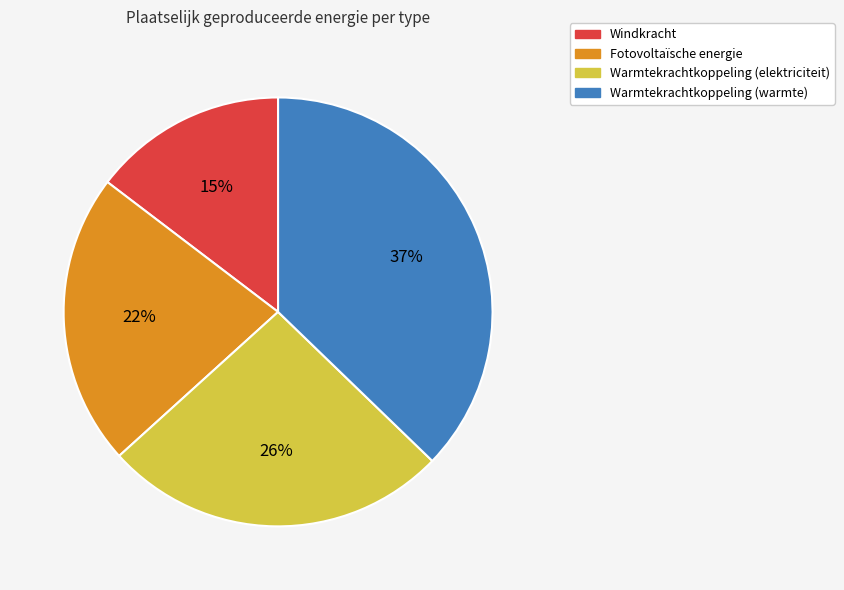

Does any single category account for the majority?

No